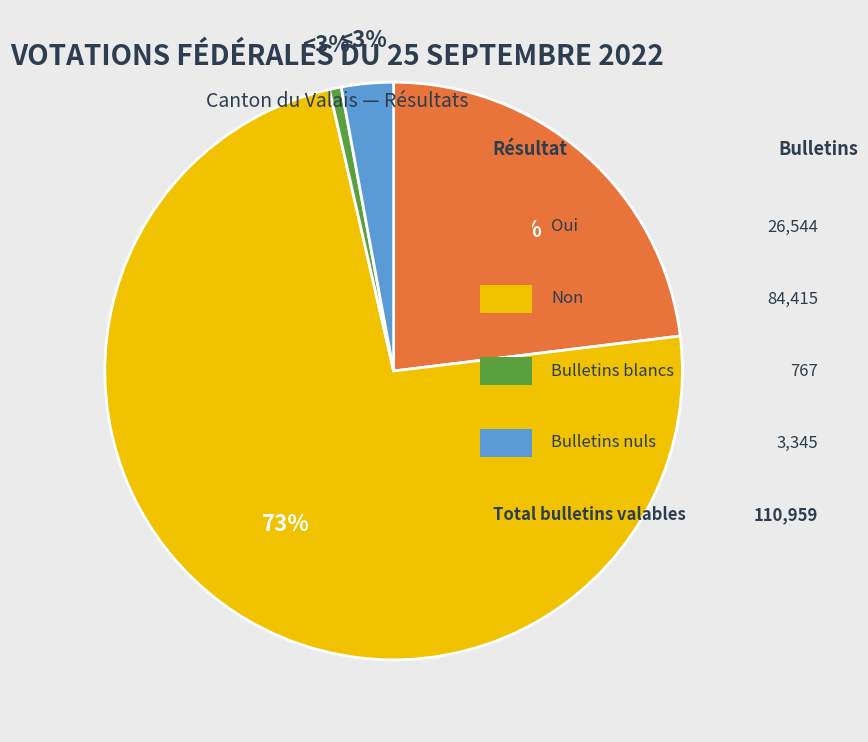

Is it true that Non is 63% of the pie?

False